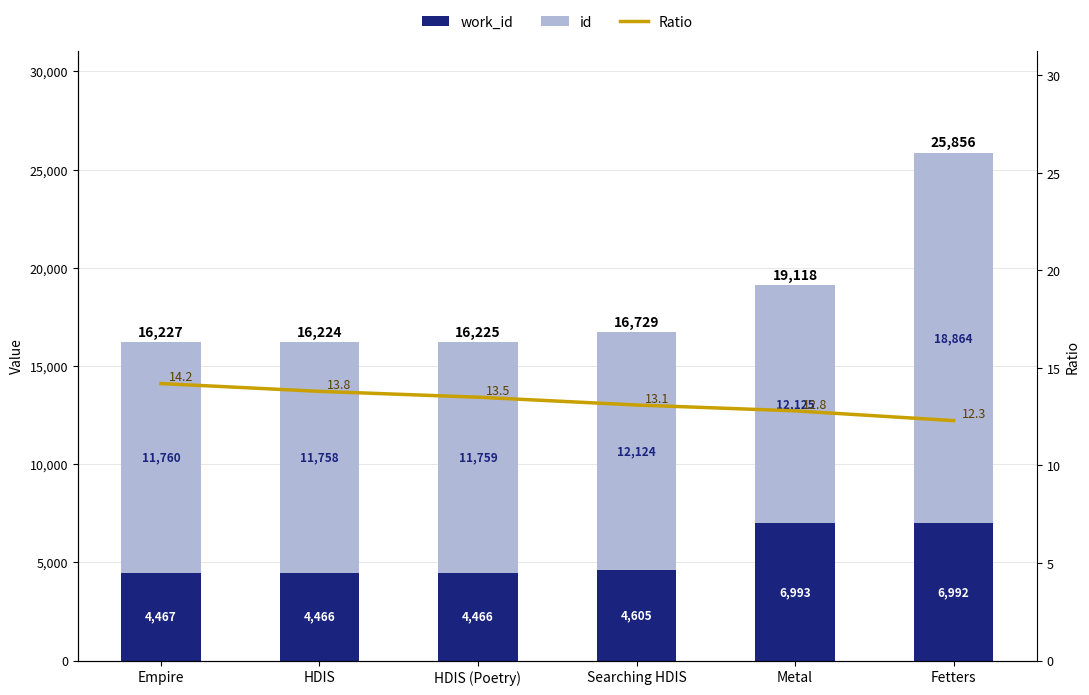

What is the sum of the work_id values at Fetters and Empire?

11459.0